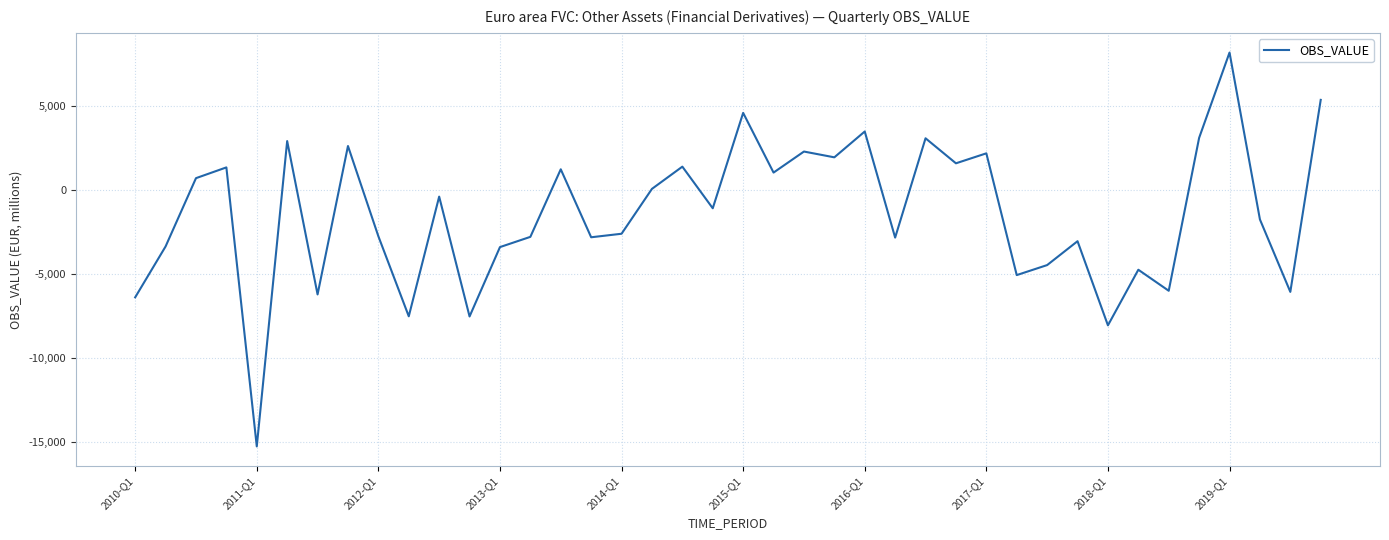

What is the maximum value shown in the chart?

8210.2